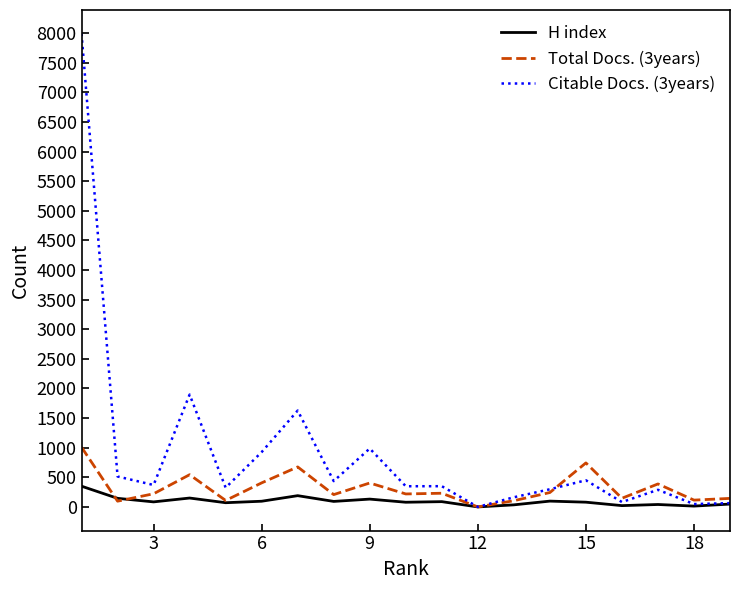

What are all the series names shown in the legend?

H index, Total Docs. (3years), Citable Docs. (3years)